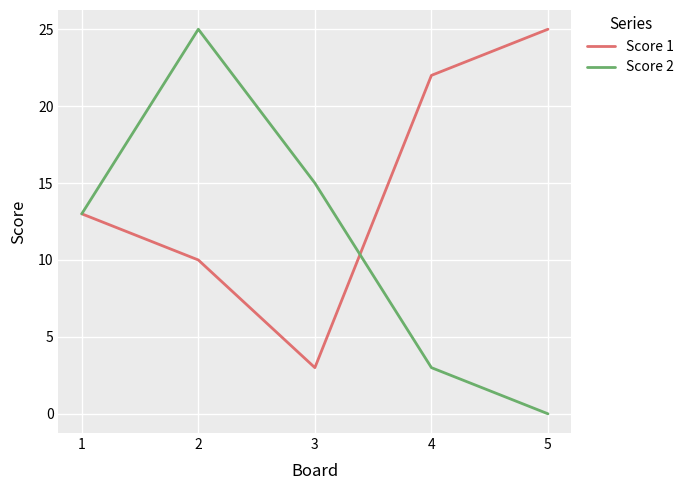

How many lines are shown in the chart?

2